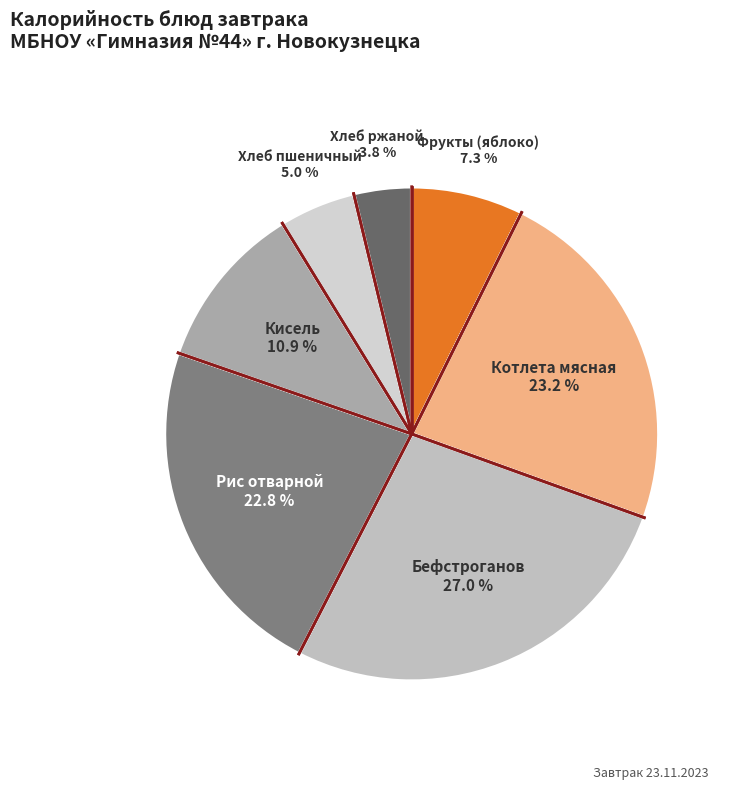

Do Бефстроганов and Кисель together represent more than half of the pie?

No